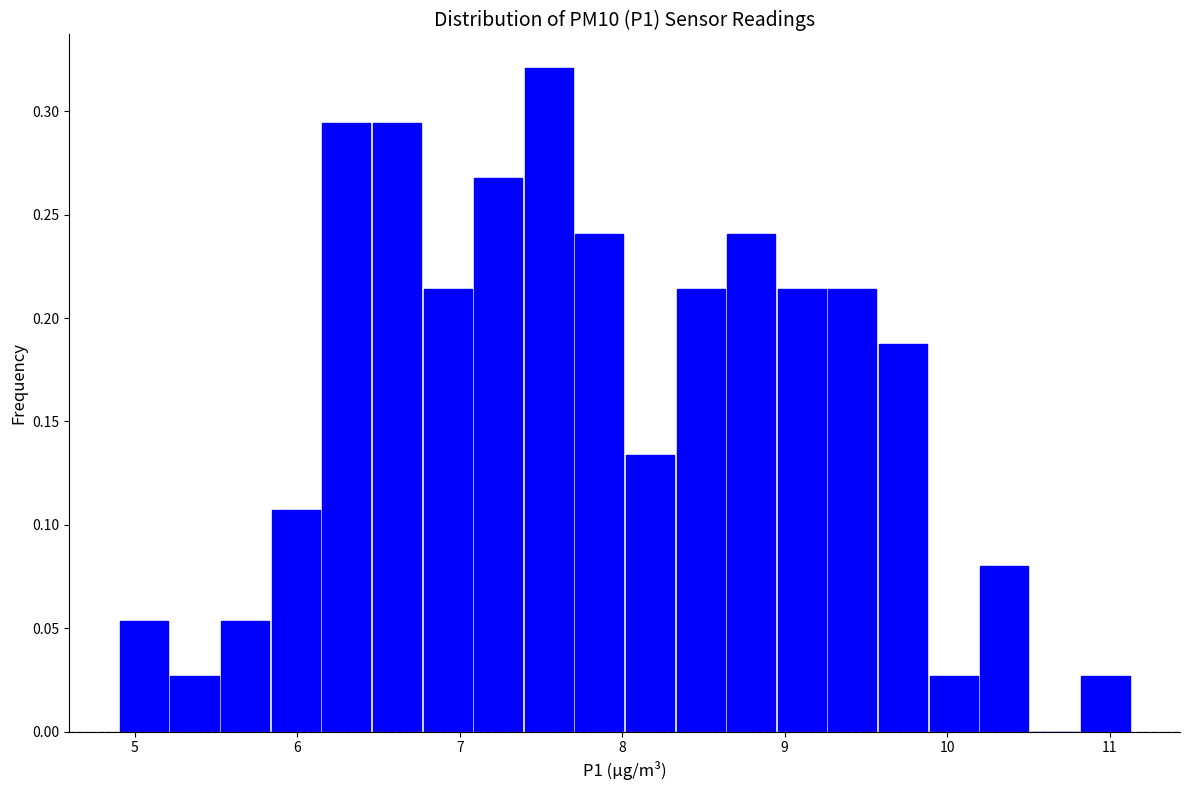

Read against the x-axis, roughly where is the centre of the tallest bar?

7.5